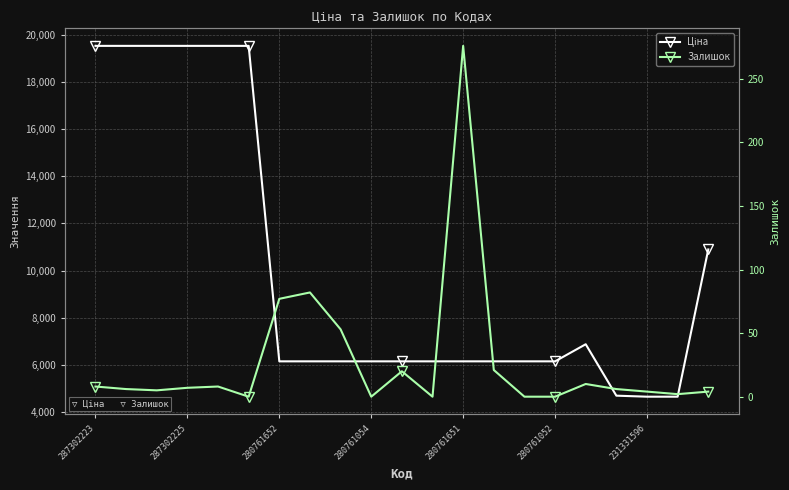

Which has a higher value, 17 or 15?

15